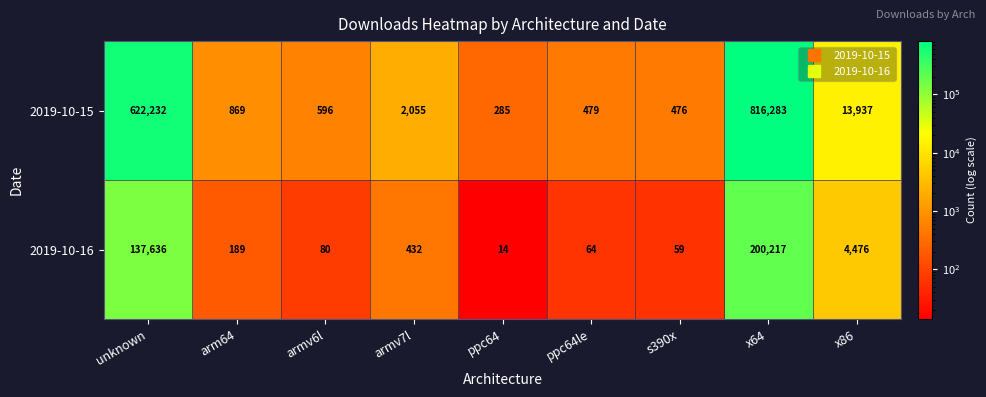

Reading left to right, what are all the values shown in this chart?

2019-10-15: 622232	869	596	2055	285	479	476	816283	13937
2019-10-16: 137636	189	80	432	14	64	59	200217	4476